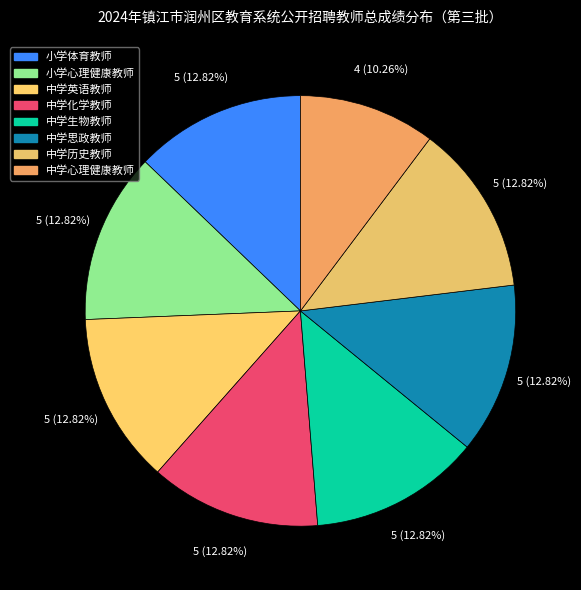

To the nearest percent, what is the combined percentage of 中学化学教师 and 中学历史教师?

26%